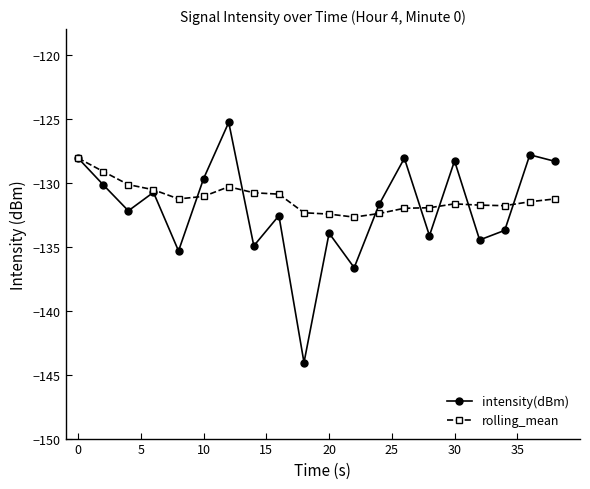

In intensity(dBm), how many points are lower than both neighbors (excluding endpoints)?

7